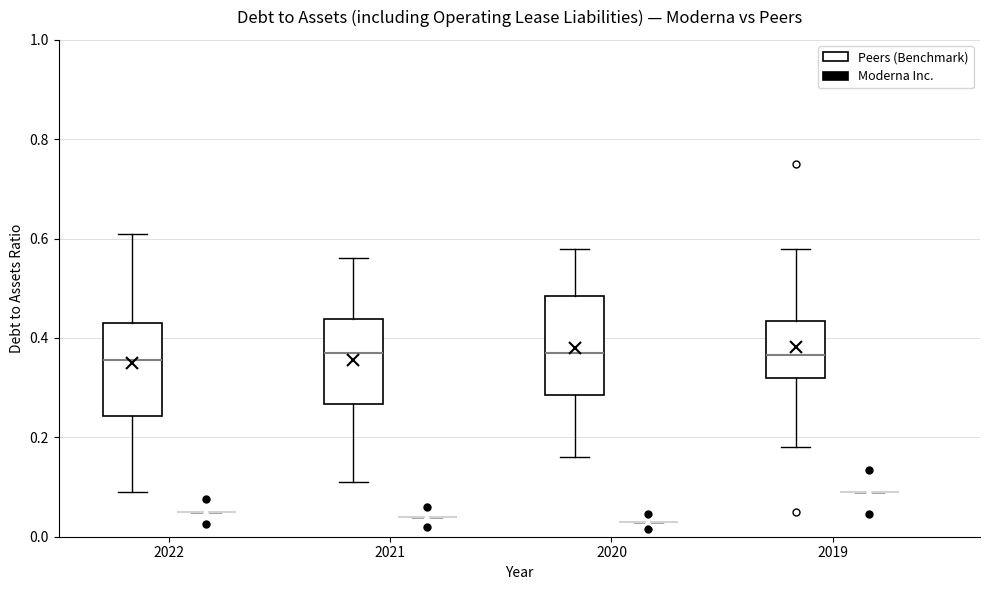

Reading left to right, transcribe this box plot: for each box, give where its median line is, the range the box spans, and where its two whiskers end, as read against the y-axis. The values are not printed on the chart, so give them approximately, as read against the axis.

2022 (Peers (Benchmark)): median 0.36, box 0.24 to 0.44, whiskers 0.10 to 0.62
2022 (Moderna Inc.): box collapsed to a line at 0.06, whiskers 0.06 to 0.06
2021 (Peers (Benchmark)): median 0.38, box 0.26 to 0.44, whiskers 0.12 to 0.56
2021 (Moderna Inc.): box collapsed to a line at 0.04, whiskers 0.04 to 0.04
2020 (Peers (Benchmark)): median 0.38, box 0.28 to 0.48, whiskers 0.16 to 0.58
2020 (Moderna Inc.): box collapsed to a line at 0.04, whiskers 0.04 to 0.04
2019 (Peers (Benchmark)): median 0.36, box 0.32 to 0.44, whiskers 0.18 to 0.58
2019 (Moderna Inc.): box collapsed to a line at 0.10, whiskers 0.10 to 0.10